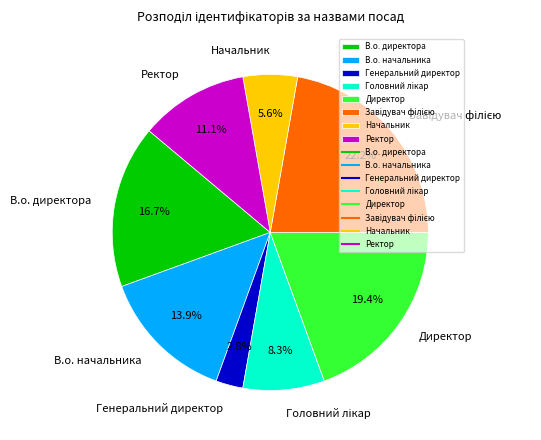

What is the smallest slice in the pie chart?

Генеральний директор